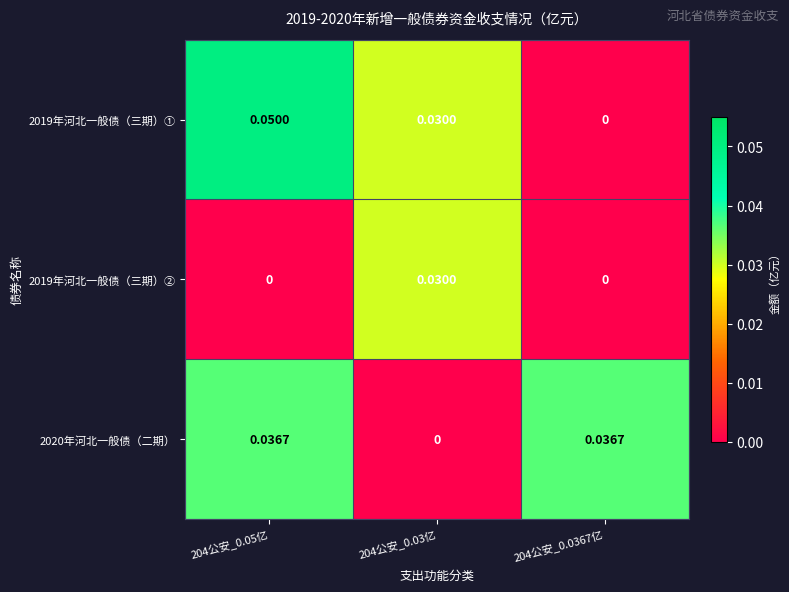

Is the value of 2020年河北一般债（二期） at 204公安_0.0367亿 greater than the value of 2019年河北一般债（三期）① at 204公安_0.03亿?

Yes